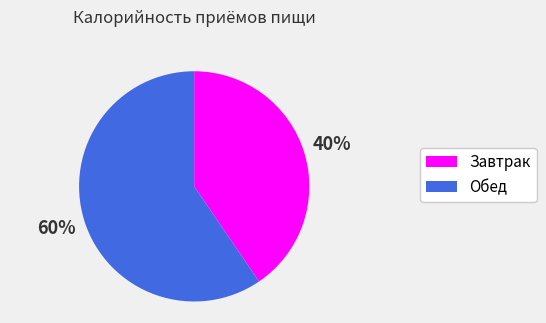

What is the majority slice?

Обед